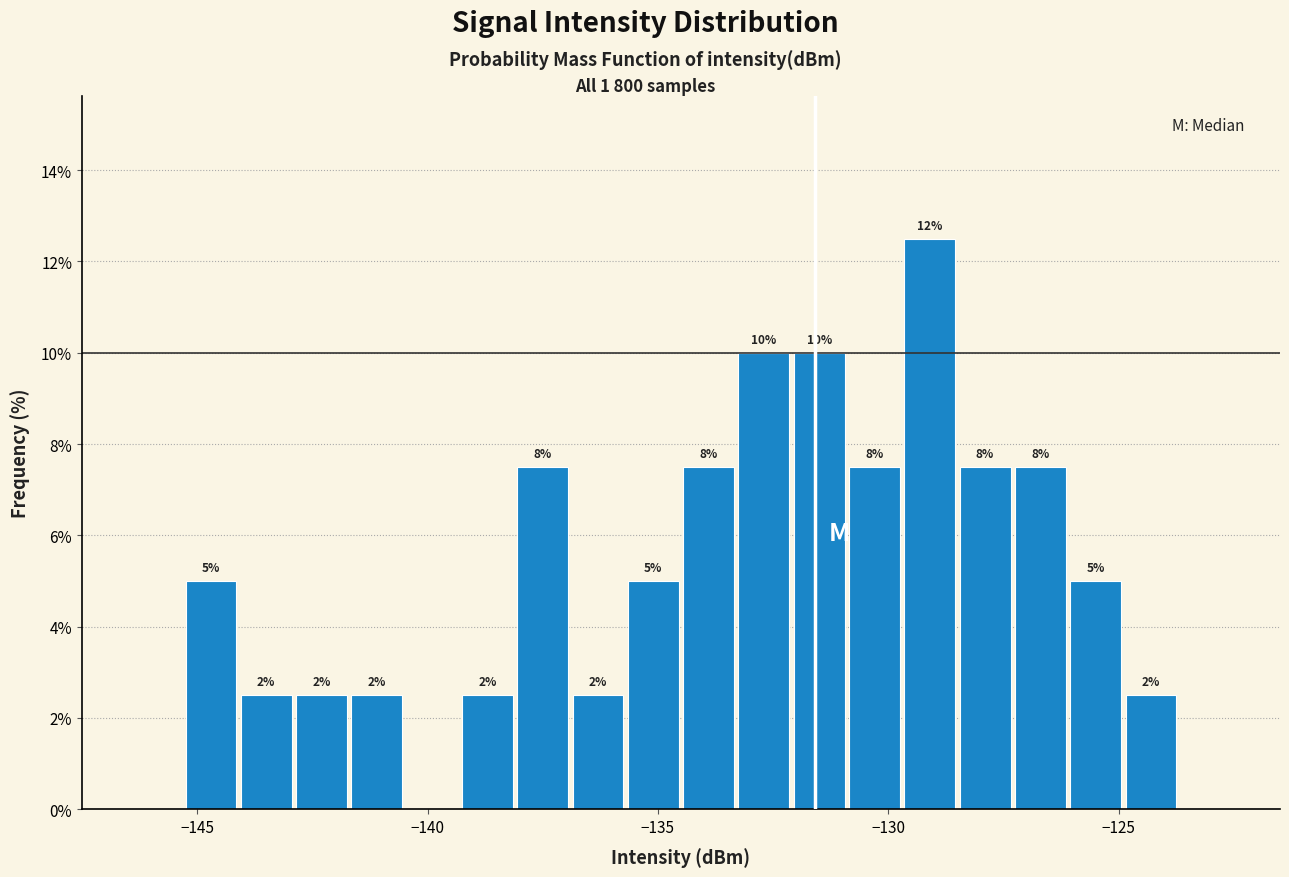

Read against the x-axis, roughly where is the centre of the tallest bar?

-129.0